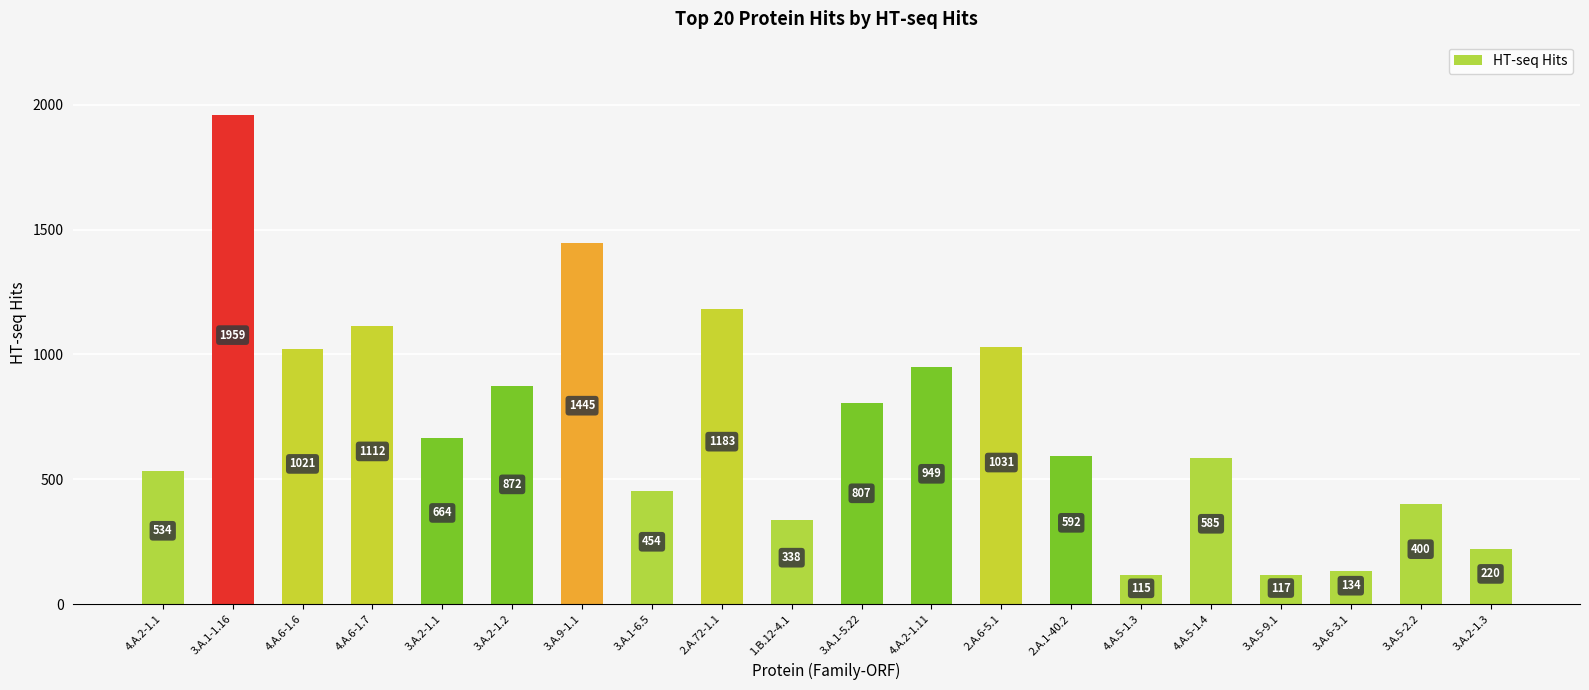

What is the difference between the maximum and minimum values?

1844